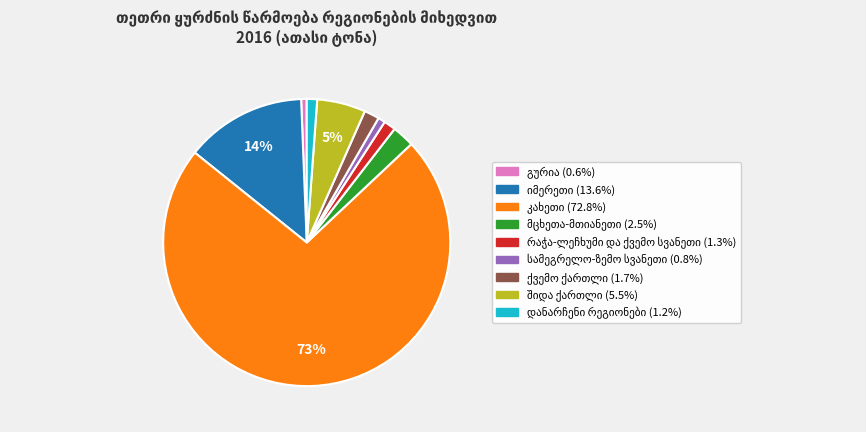

Is there any slice that represents more than half of the pie?

Yes